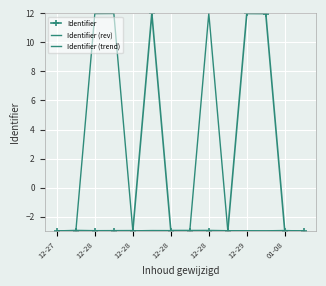

What is the label of the 10th point from the right?

12-28